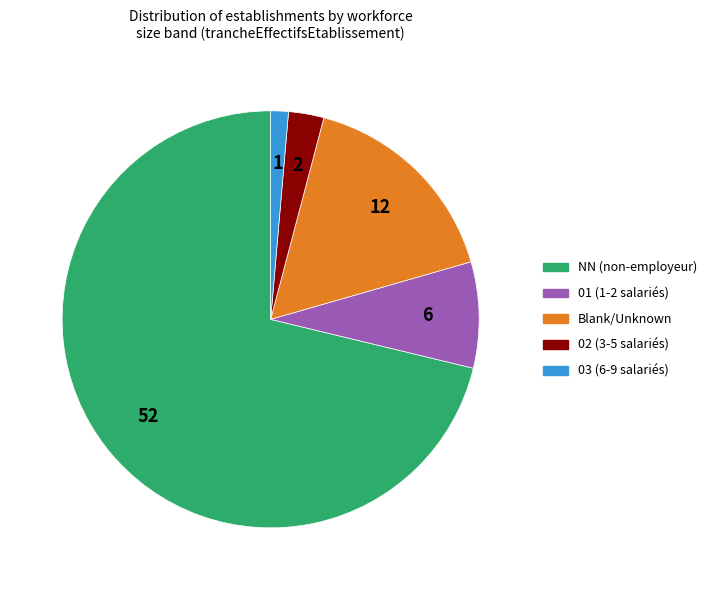

Which has a higher value, NN (non-employeur) or Blank/Unknown?

NN (non-employeur)